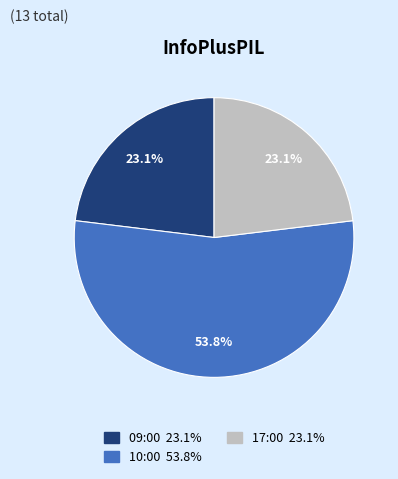

How many slices are in this pie chart?

3